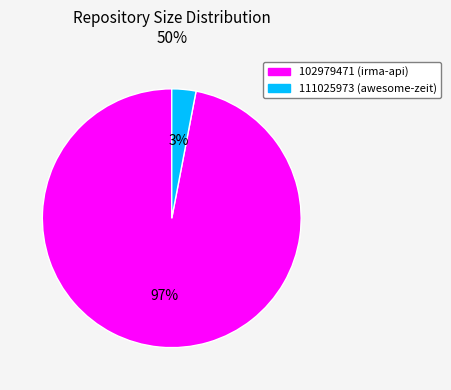

Does 111025973 account for over 50% of the chart?

No